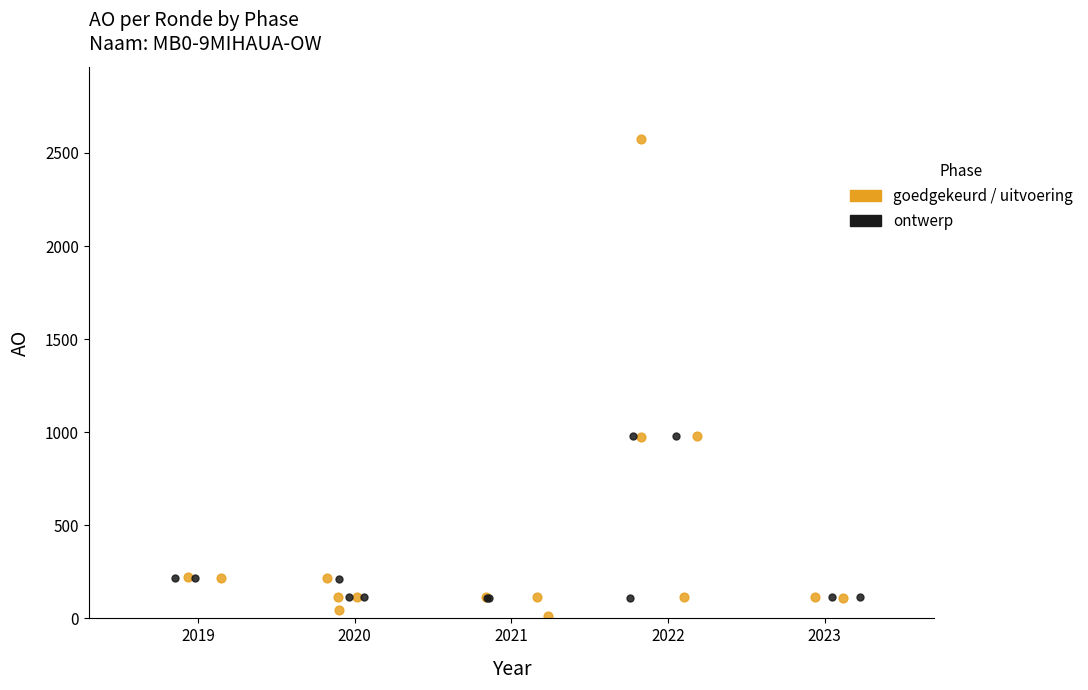

What are all the series names shown in the legend?

goedgekeurd / uitvoering, ontwerp